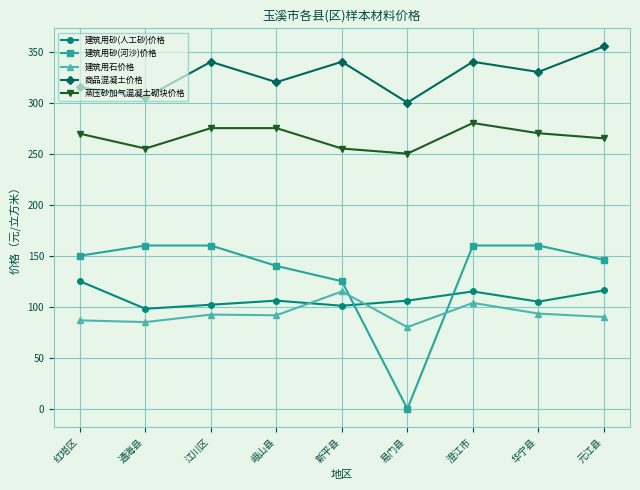

What is the difference between the maximum and minimum values in the 建筑用砂(人工砂)价格 series?

27.0